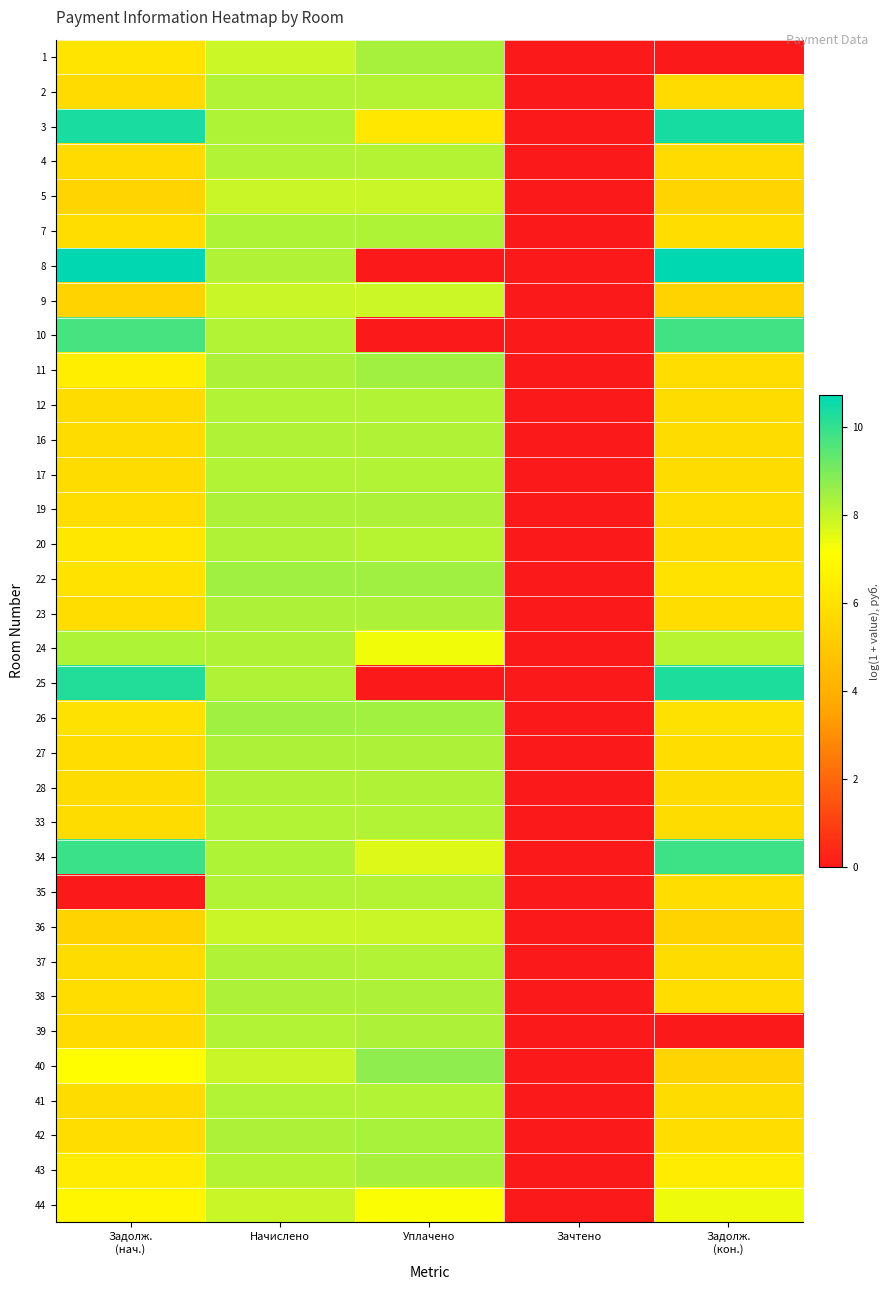

Count the number of categories in the chart.

5